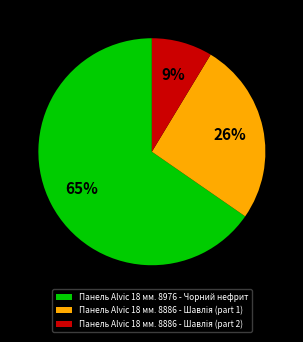

To the nearest percent, what is the average slice percentage?

33%